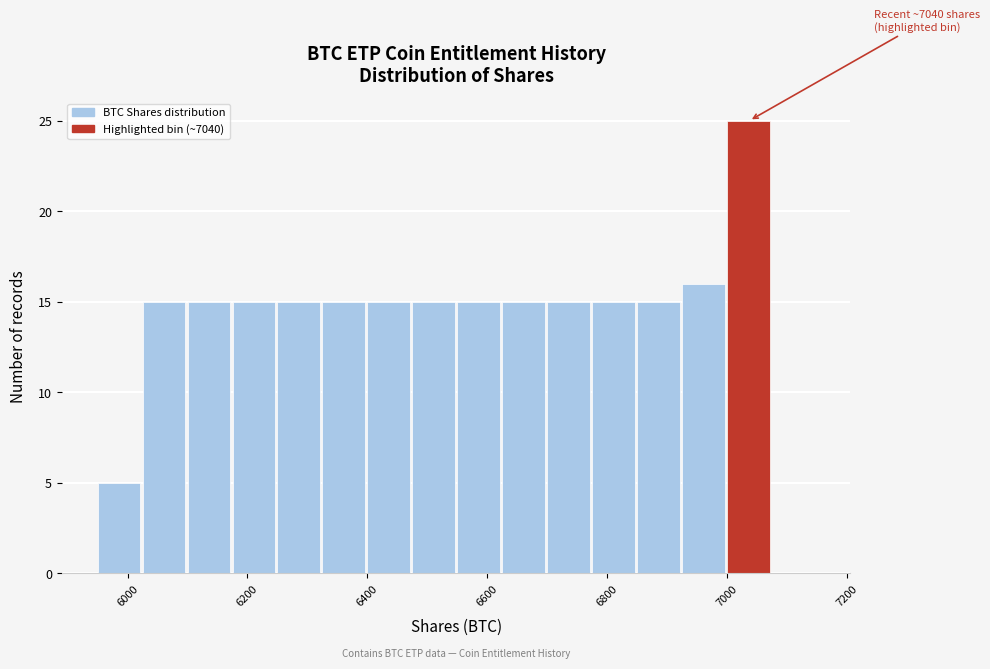

Around what value on the x-axis is the tallest bar? Give the approximate position of its centre, as read against the axis.

7040